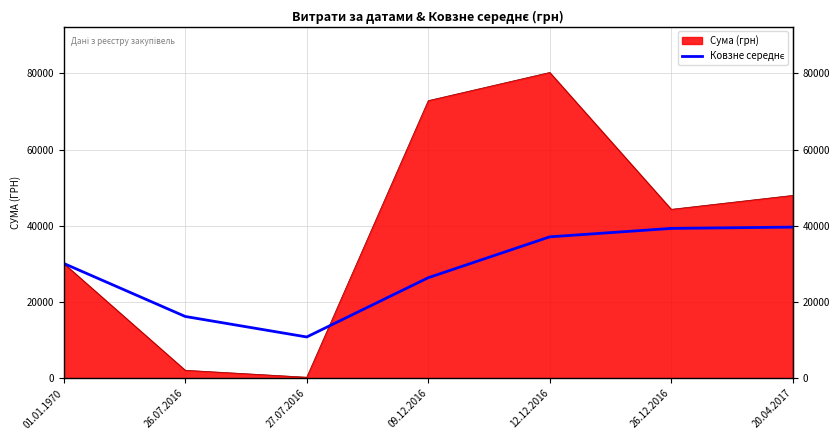

How many lines are shown in the chart?

2